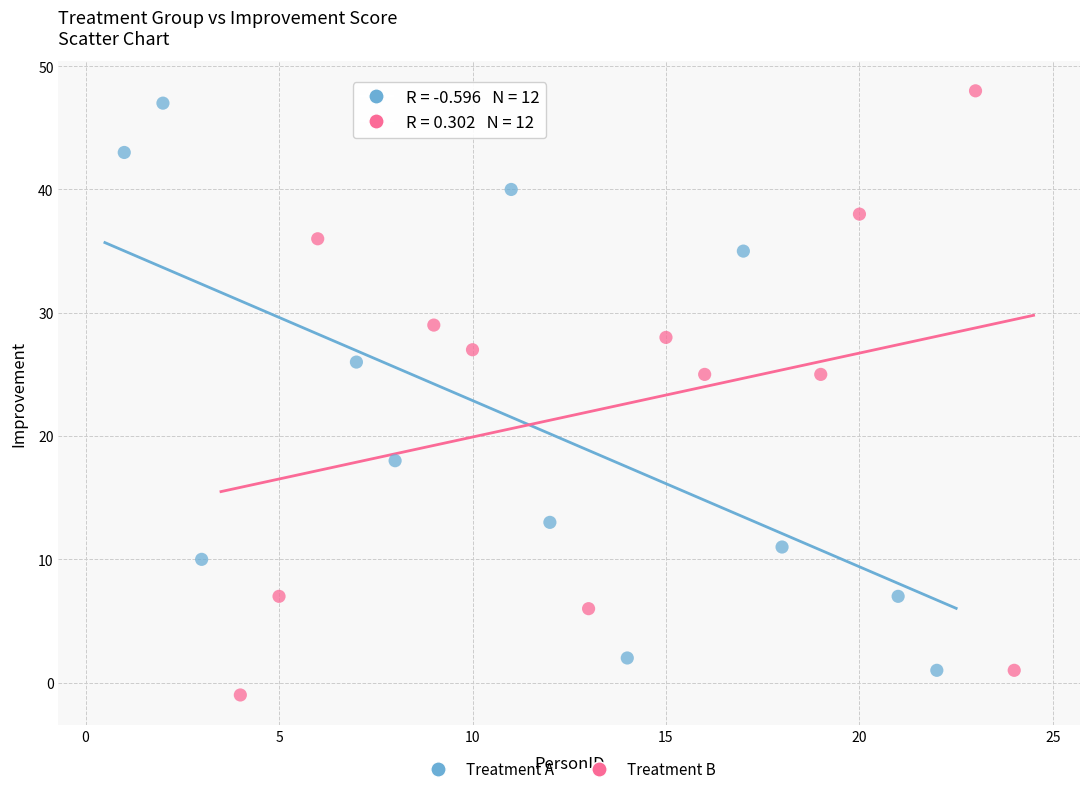

What are all the series names shown in the legend?

Treatment A, Treatment B